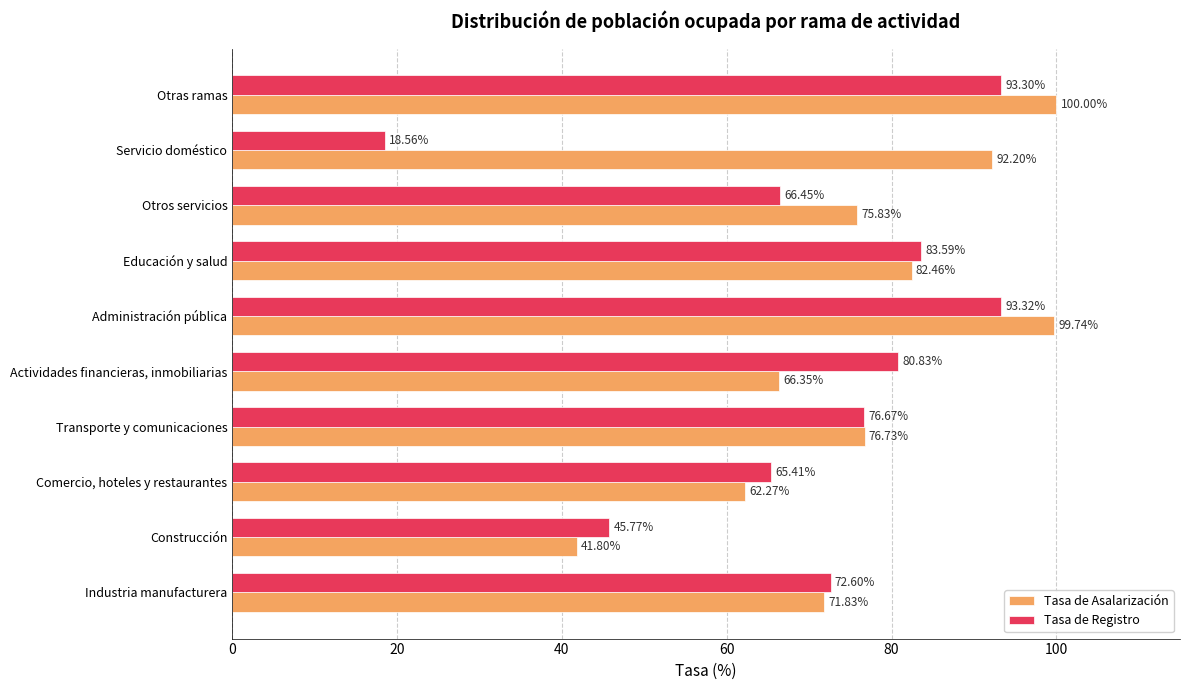

Where is Tasa de Registro nearest to the value 55?

Construcción